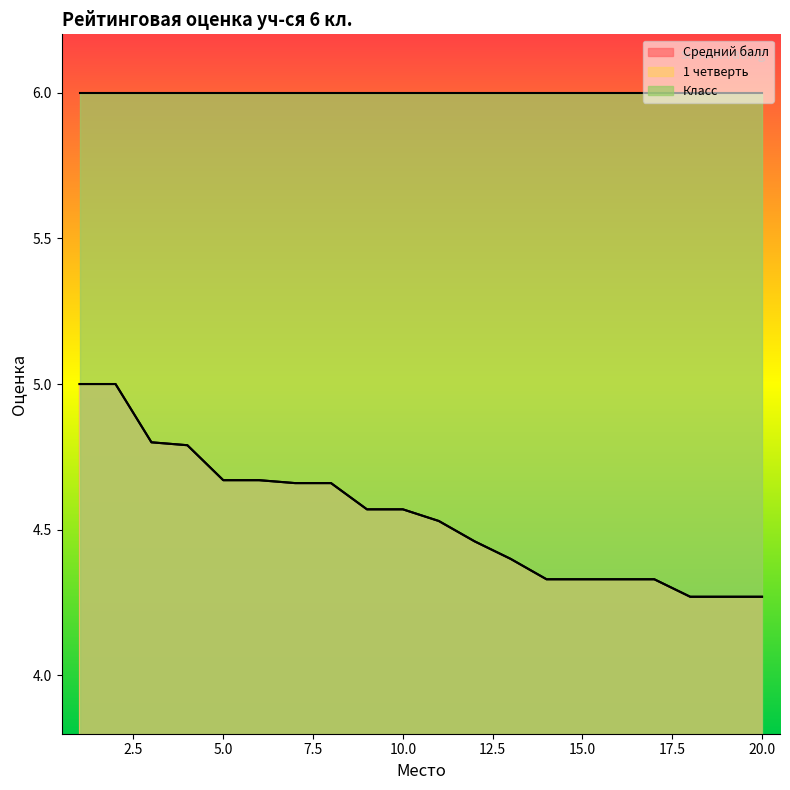

At which category does the chart reach its minimum across all series?

18